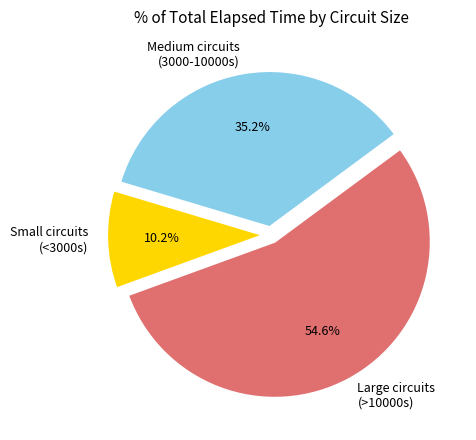

What is the smallest slice in the pie chart?

Small circuits (<3000s)